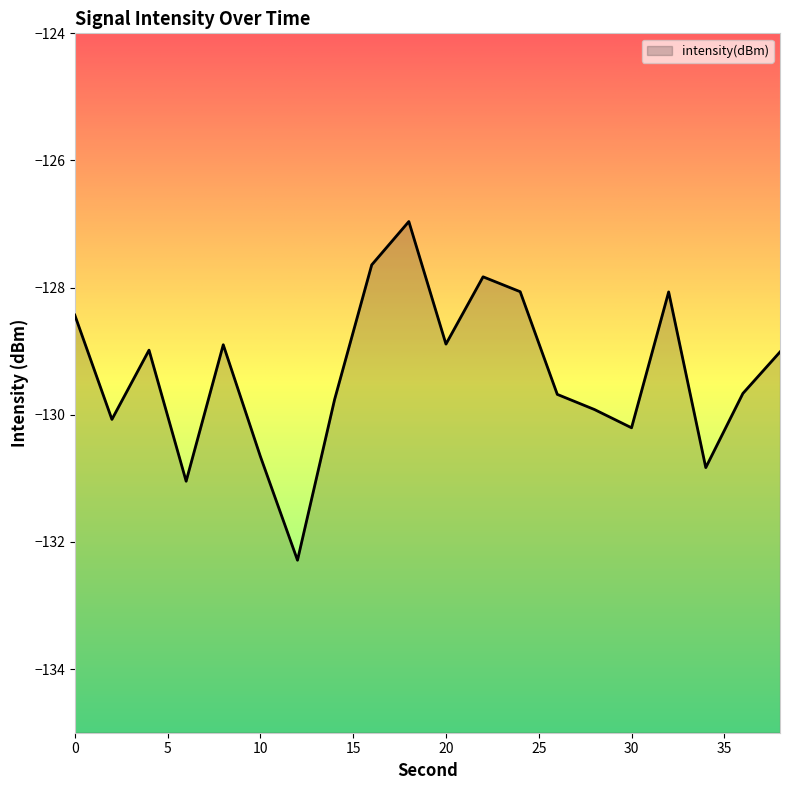

What is the change in value from 12 to 32?

+4.2